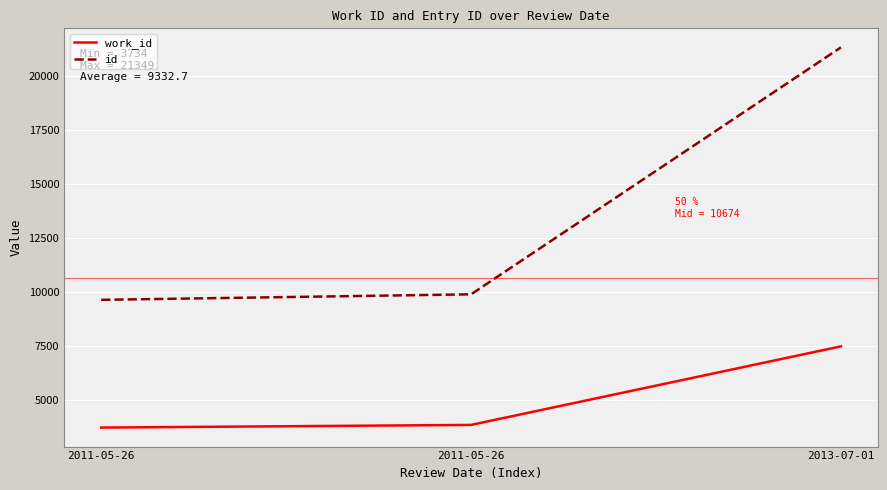

Reading left to right, transcribe all the data shown in this chart.

work_id: 2011-05-26=3734	2011-05-26=3857	2013-07-01=7497
id: 2011-05-26=9652	2011-05-26=9907	2013-07-01=21349